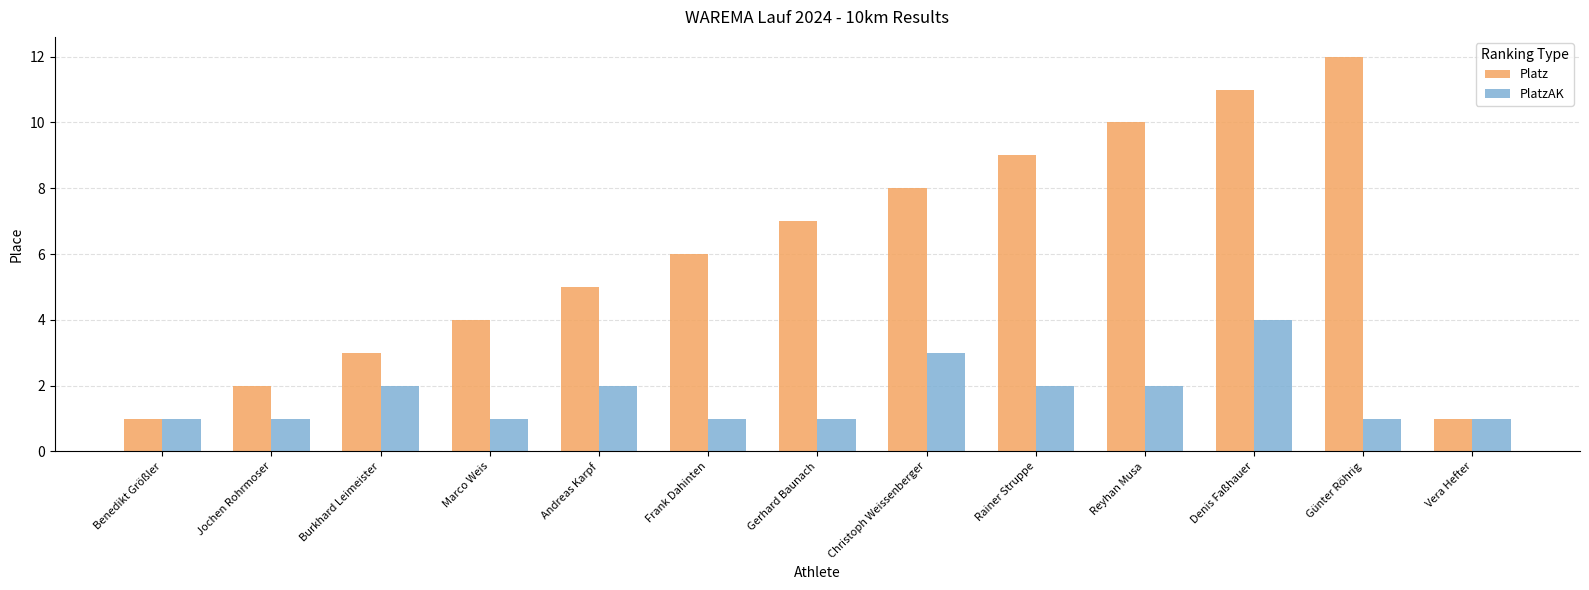

How many bars are there in total?

26